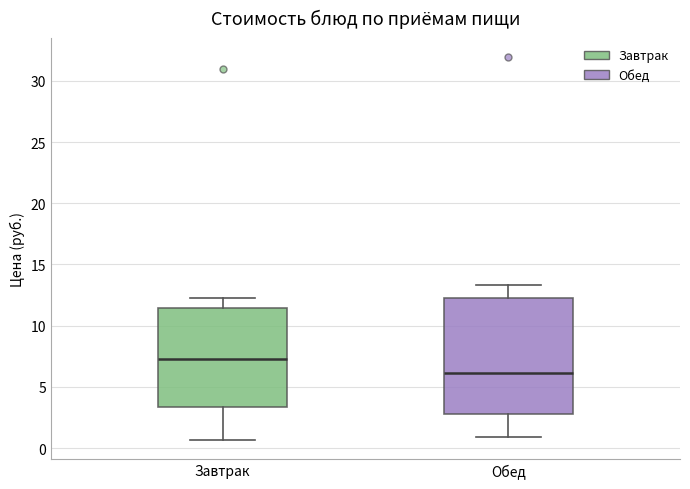

Which box is the tallest, from its lower edge to its upper edge?

Обед